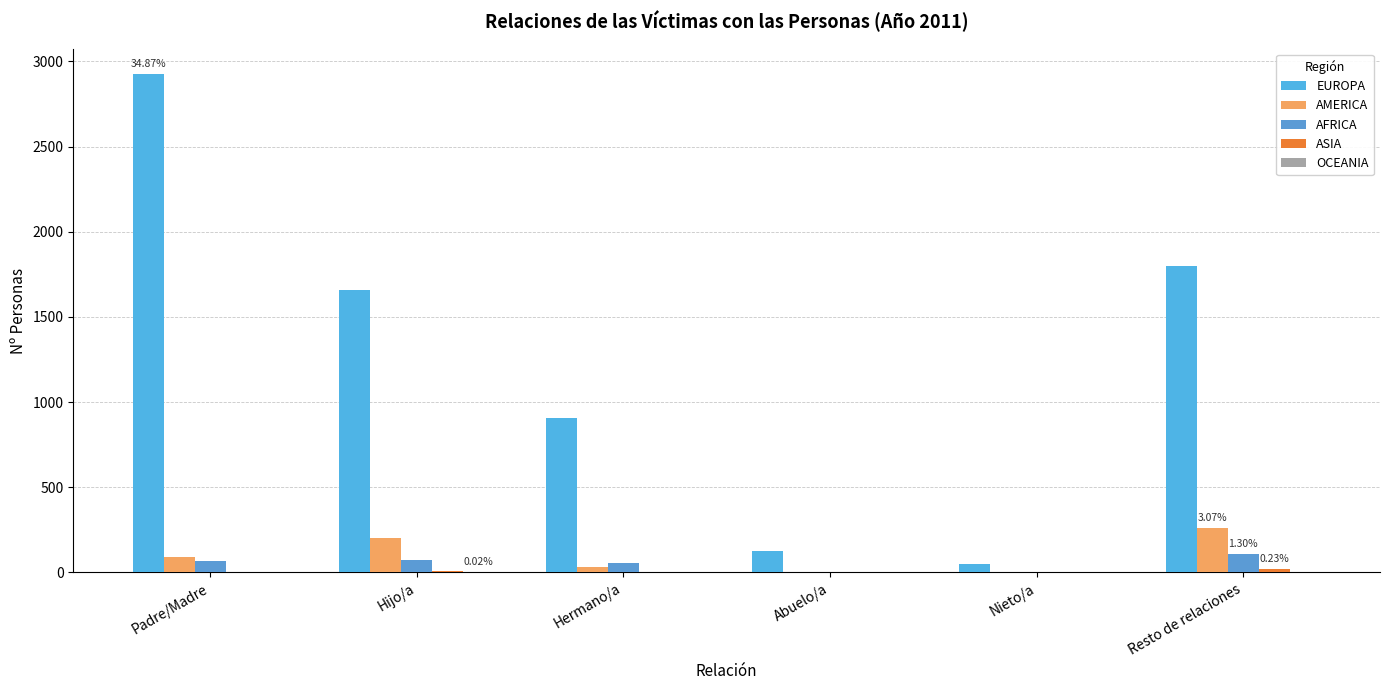

Which category has the lowest value in the AFRICA series?

Abuelo/a